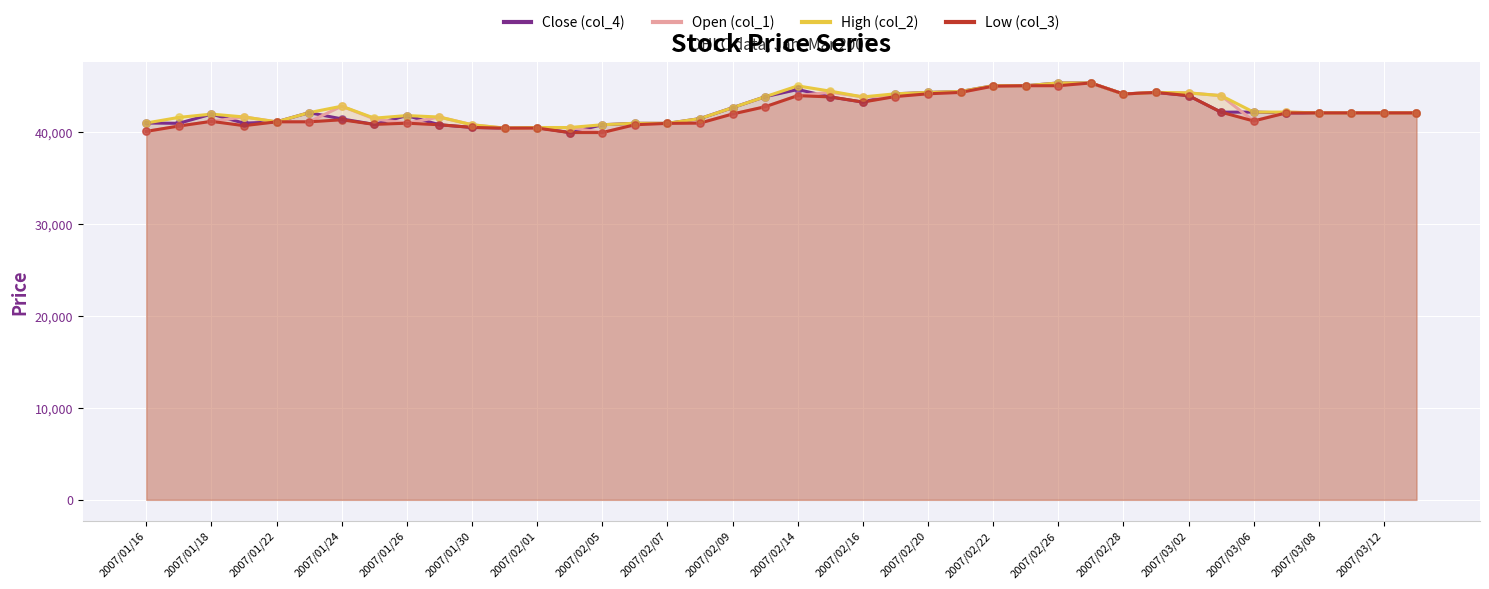

What is the total value across all series at 2007/02/28?

176720